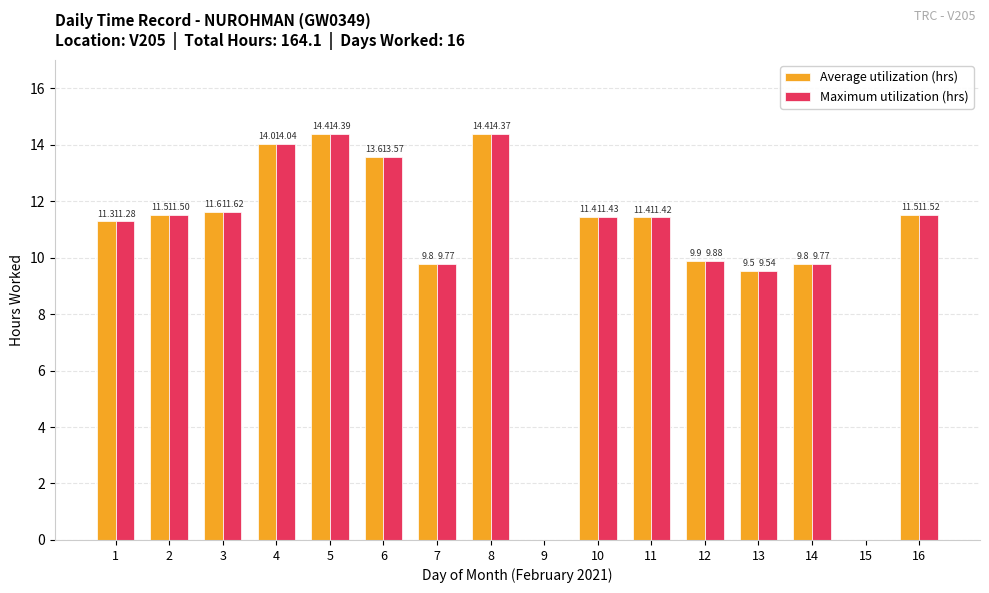

At which category is the sum across all series the highest?

5